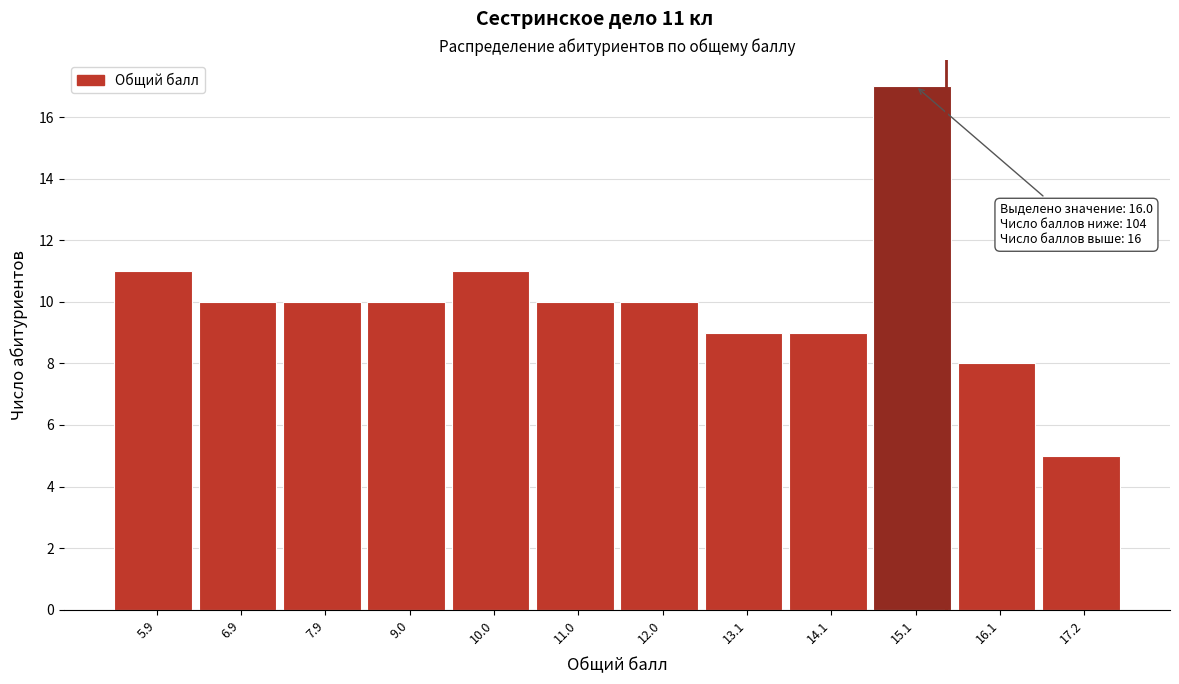

Reading left to right, extract all data points from this chart.

5.9=11	6.9=10	7.9=10	9.0=10	10.0=11	11.0=10	12.0=10	13.1=9	14.1=9	15.1=17	16.1=8	17.2=5